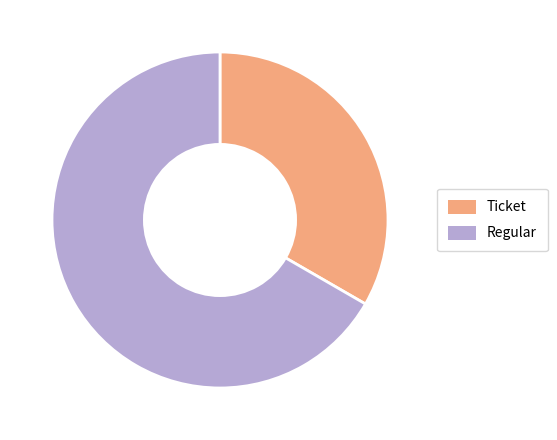

Rank the categories by value from highest to lowest.

Regular, Ticket